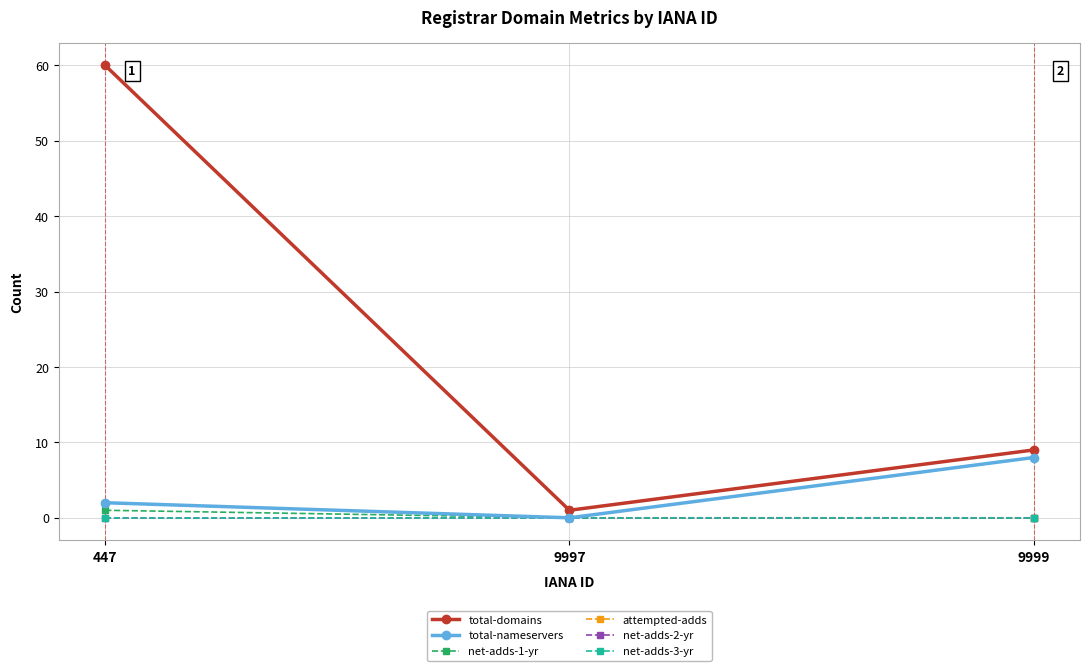

Does the chart have visible grid lines?

Yes